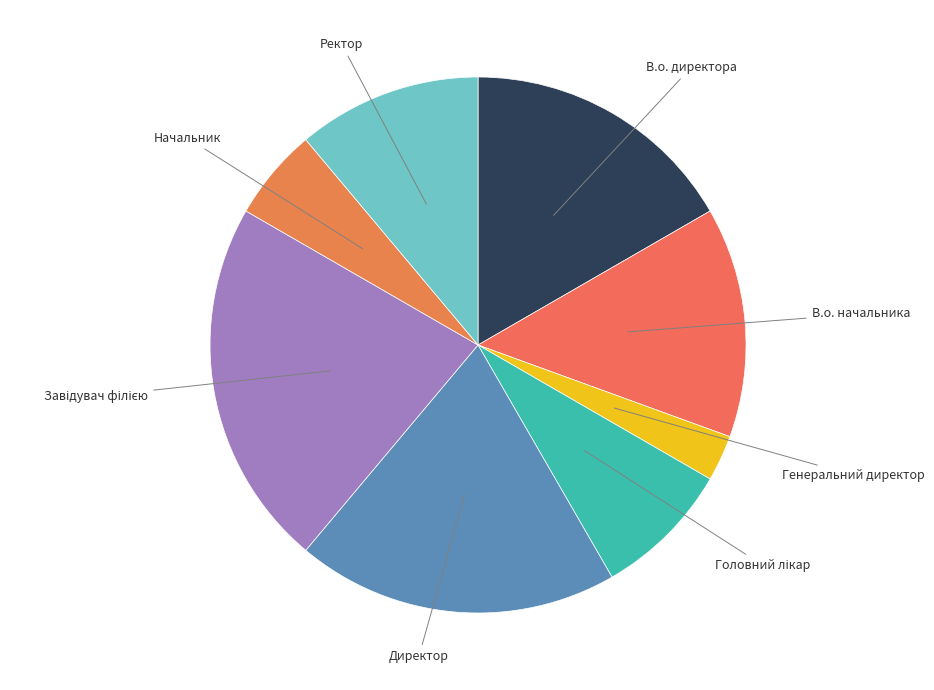

Which category has the smallest portion of the pie?

Генеральний директор